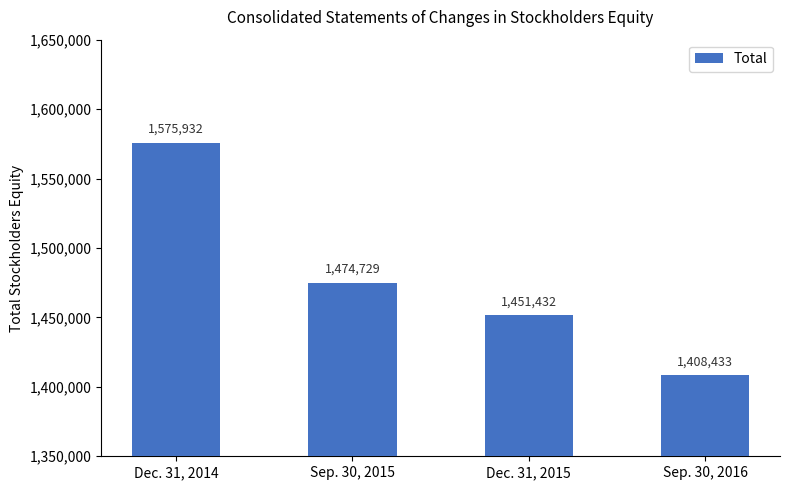

Does the chart contain stacked bars?

No